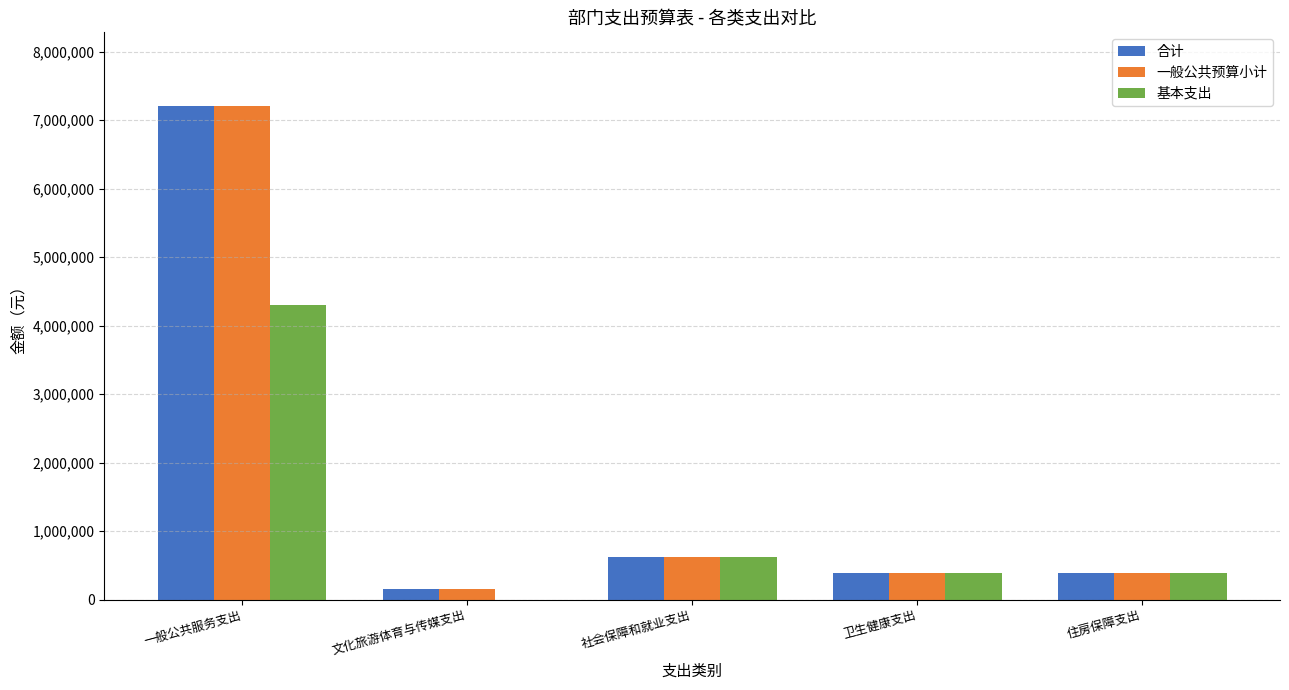

Count the number of data series in this chart.

3